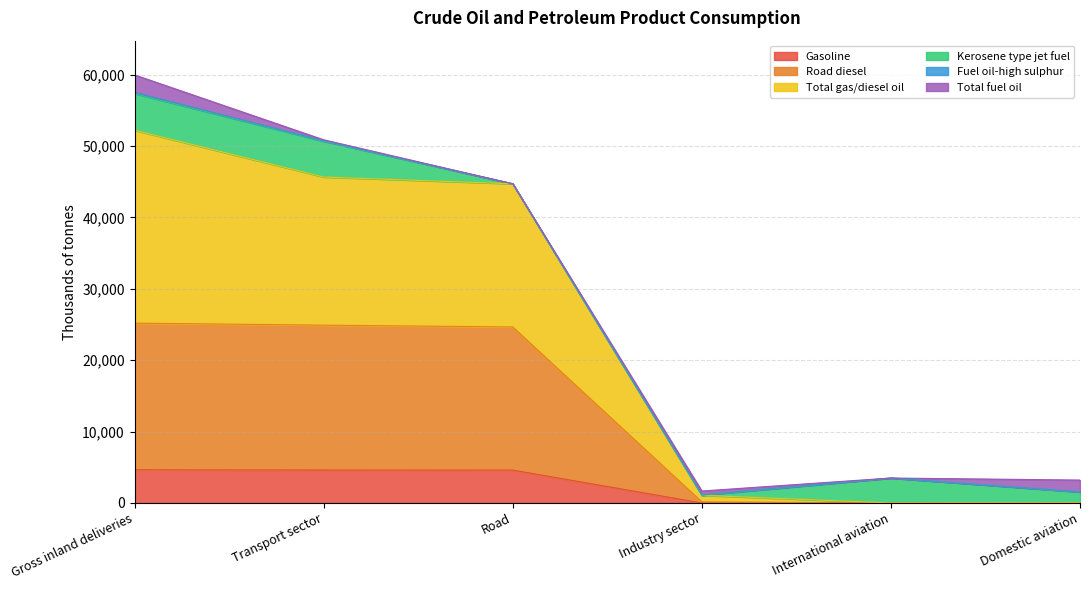

At how many categories does at least one series exceed 45795?

2